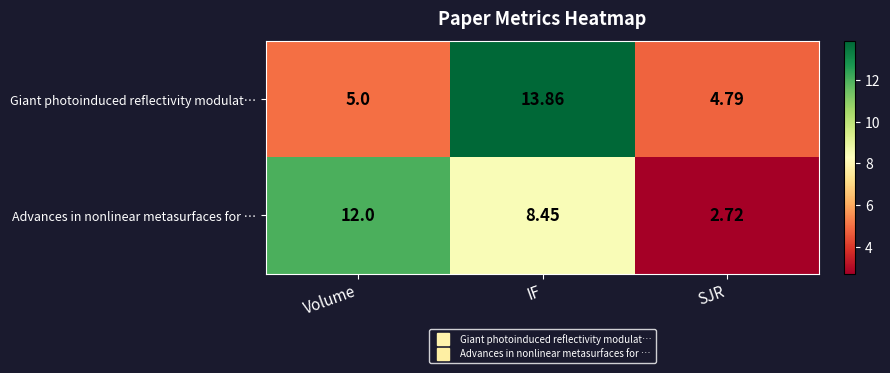

At IF, list the series in order from largest to smallest.

Giant photoinduced reflectivity modulat…, Advances in nonlinear metasurfaces for …